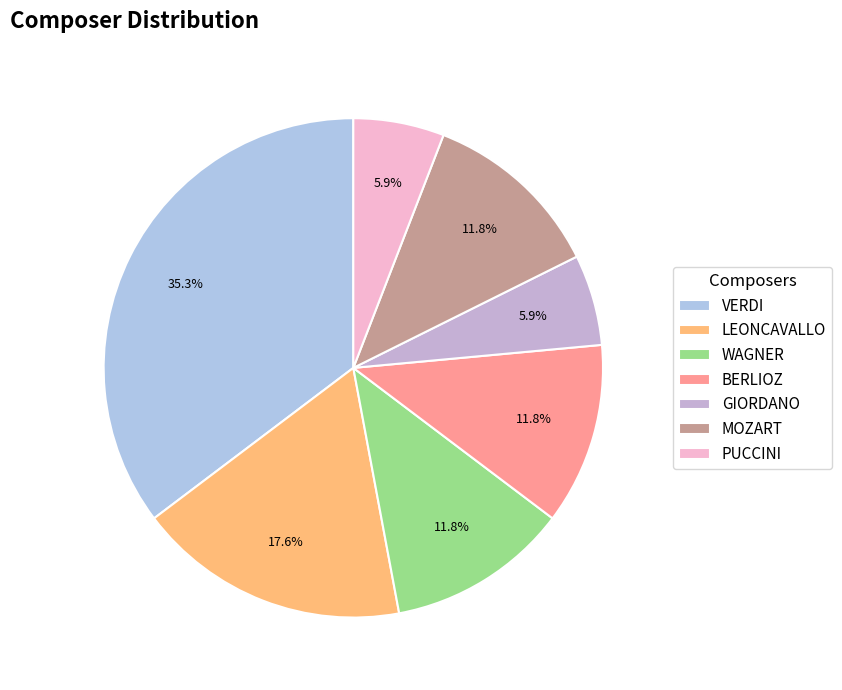

What is the change in value from VERDI to PUCCINI?

-5